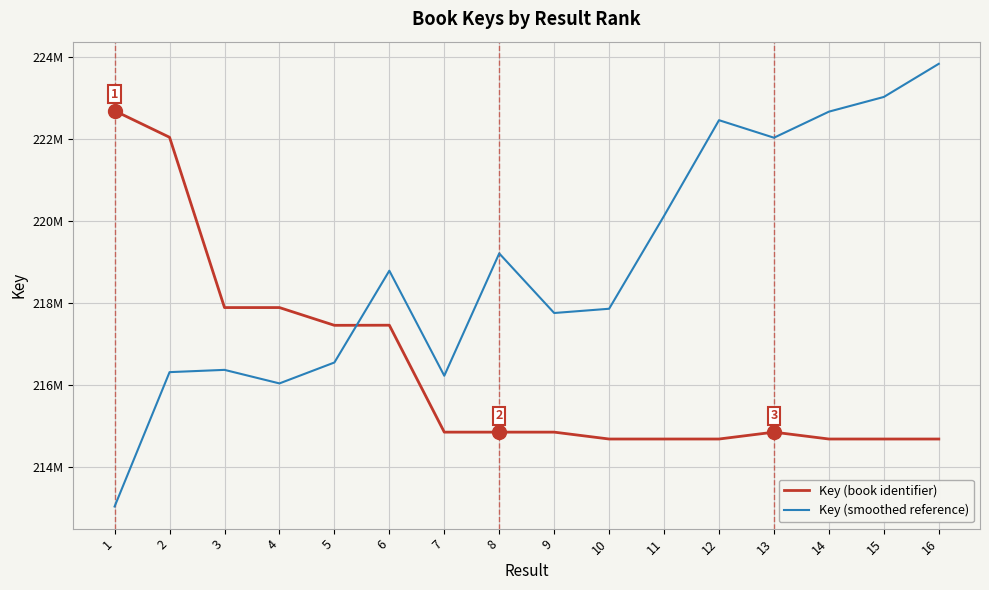

What value does the Key (book identifier) series have at 16?

214687955.0